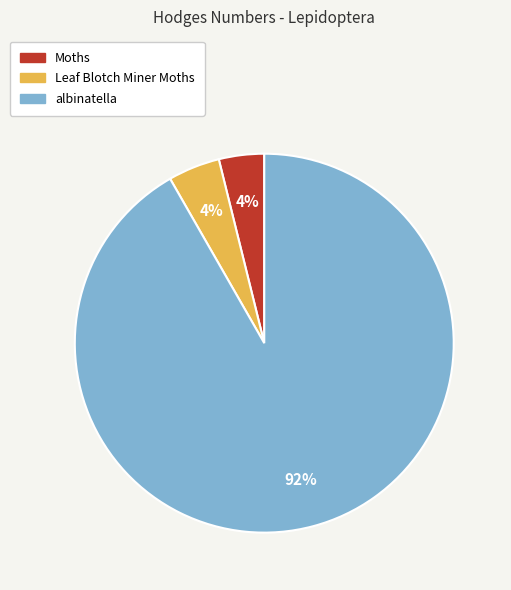

Do Moths and albinatella together represent more than half of the pie?

Yes